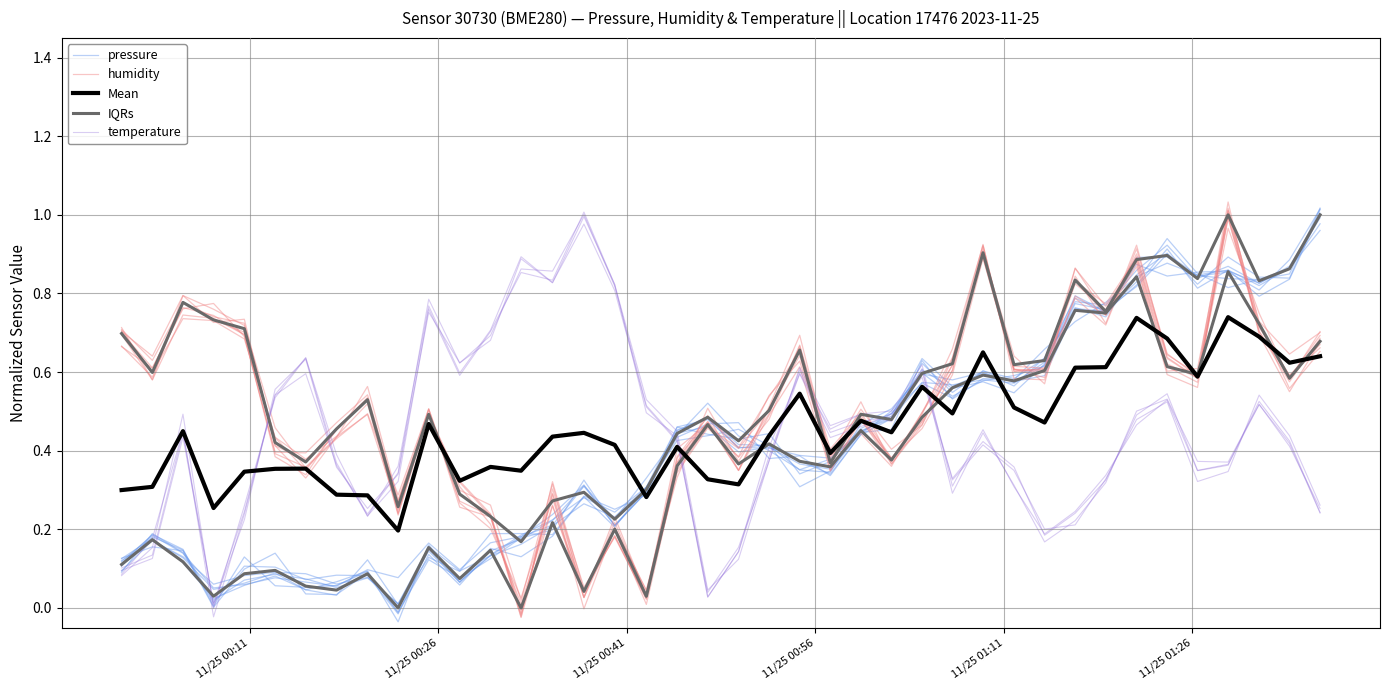

What is the average value of the IQRs series?

0.6